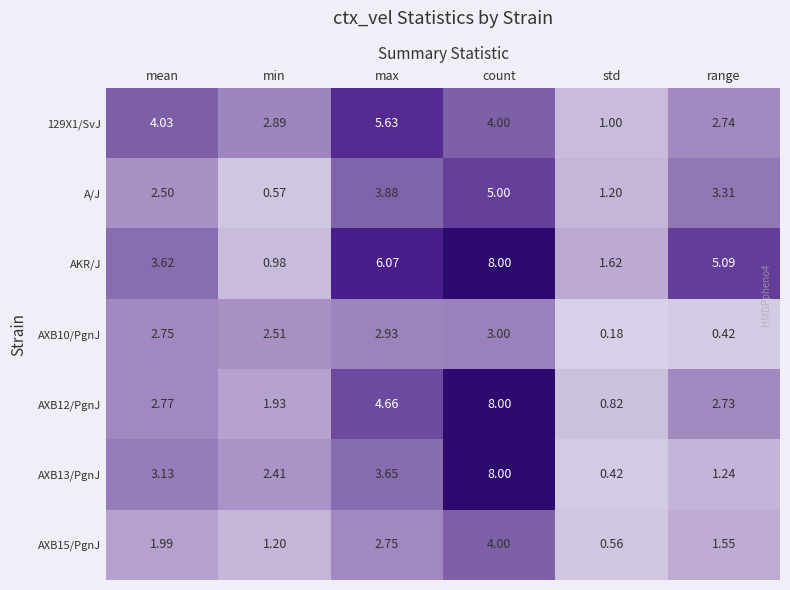

Which series changed the most between max and range?

129X1/SvJ